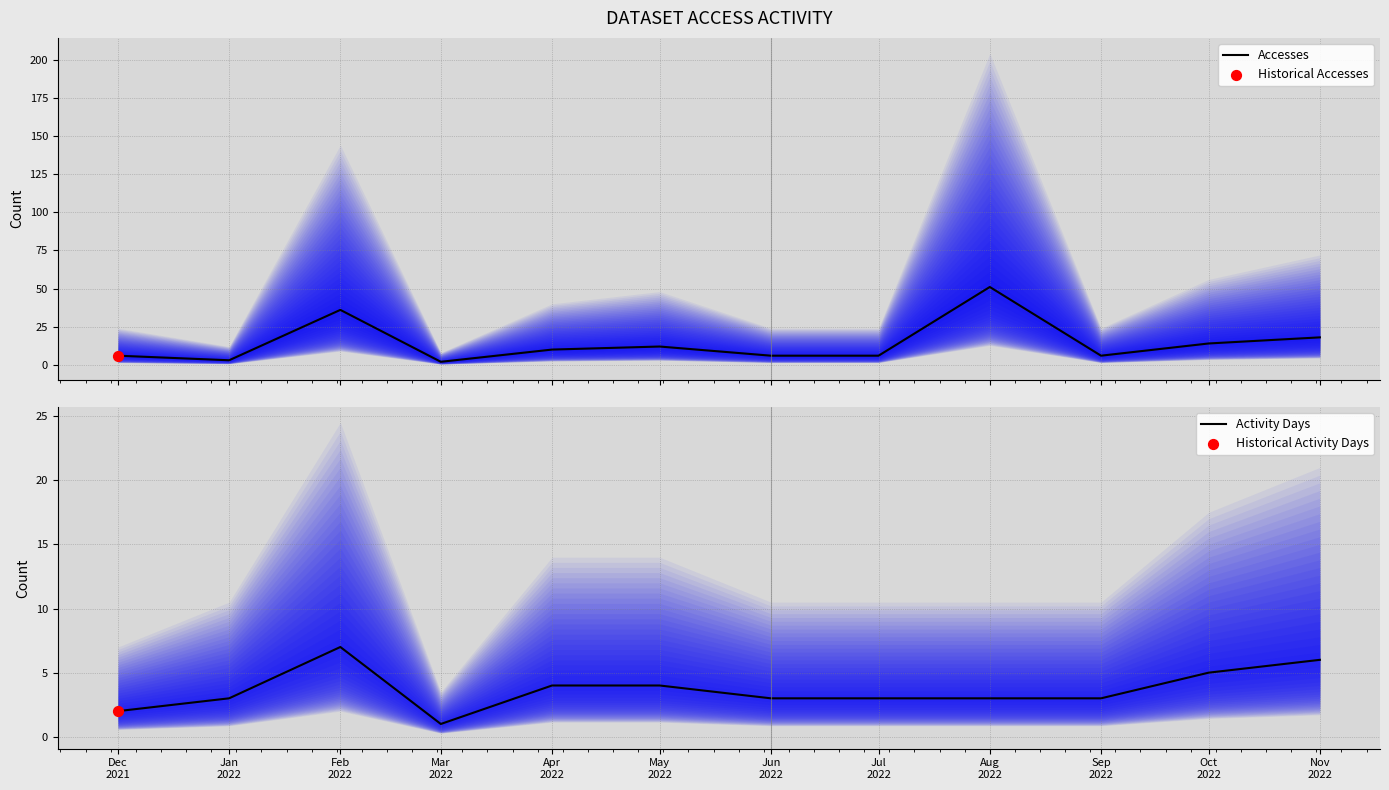

Which series has the largest total across all categories?

Accesses